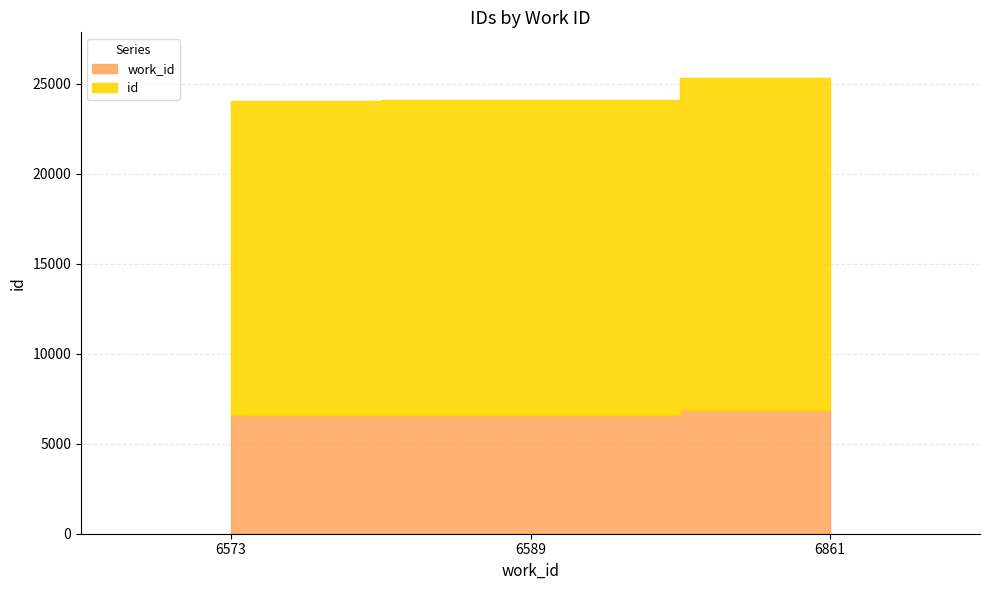

What is the highest value of the work_id series?

6861